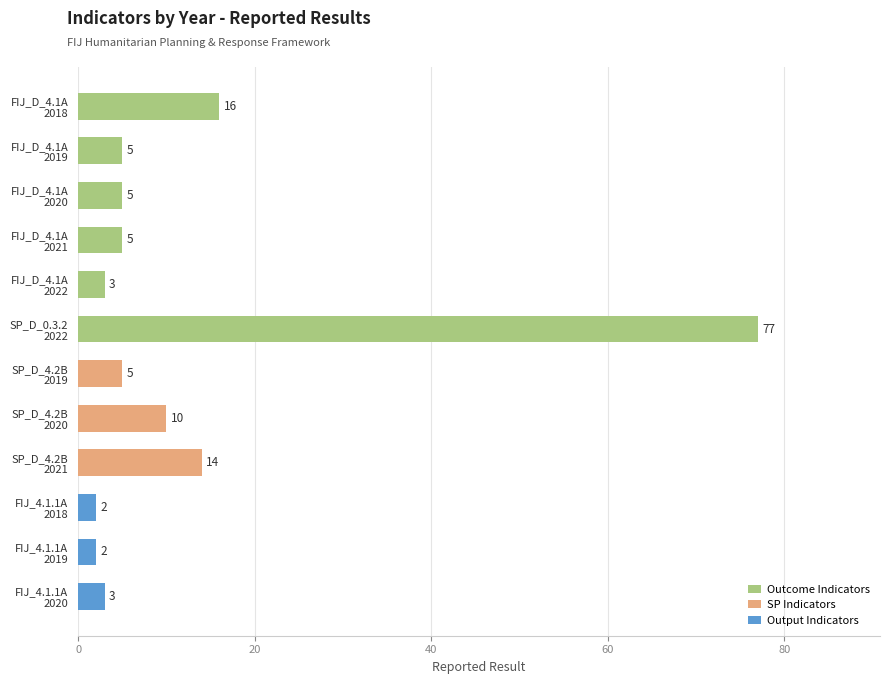

Between FIJ_D_4.1A 2022 and SP_D_0.3.2 2022, which is larger?

SP_D_0.3.2 2022